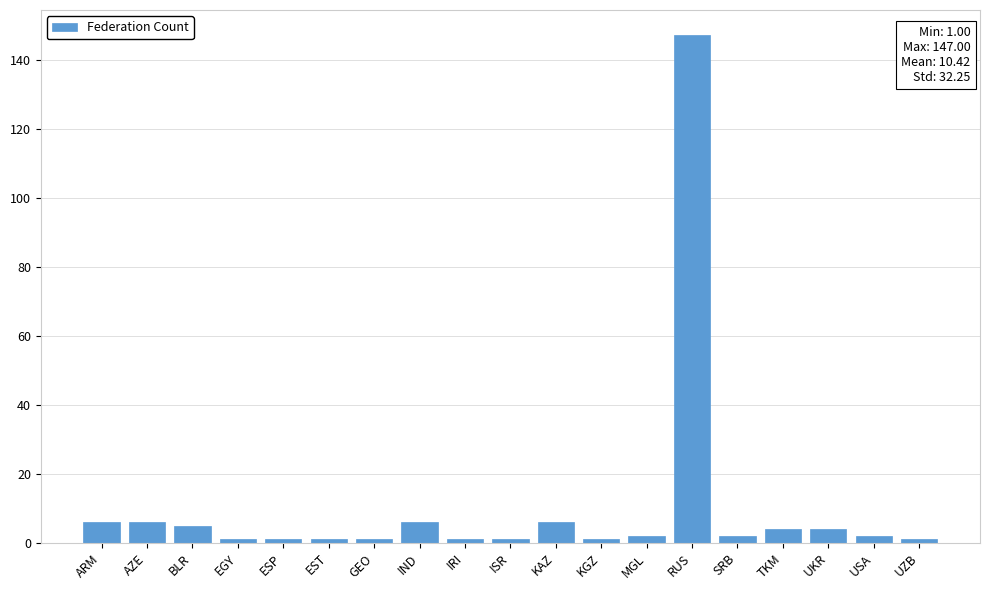

Reading right to left, transcribe all the data shown in this chart.

1	2	4	4	2	147	2	1	6	1	1	6	1	1	1	1	5	6	6